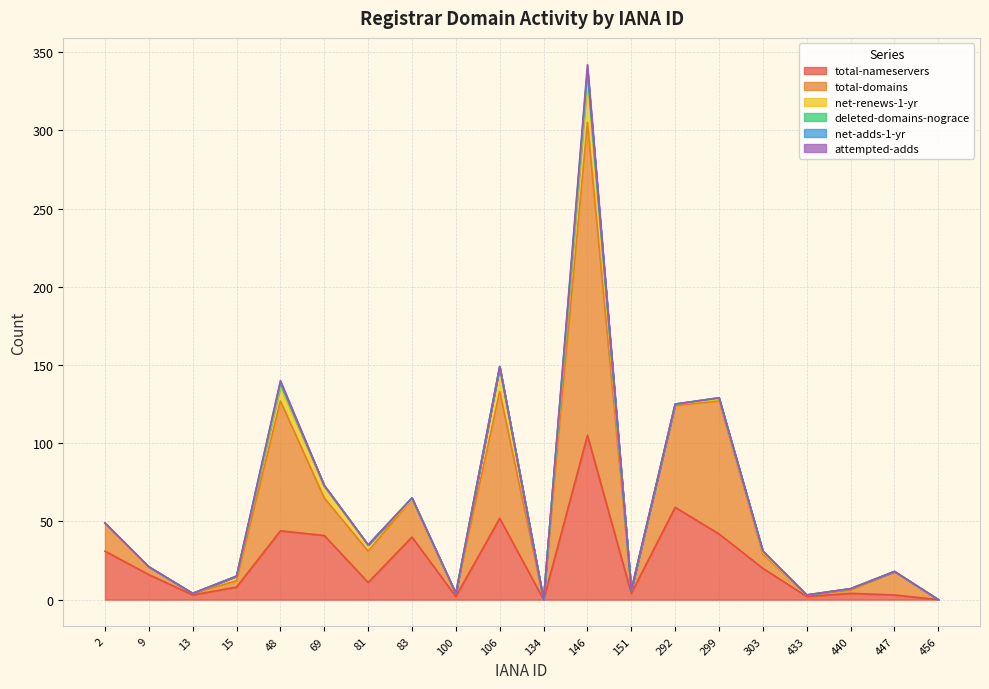

How many positive values does the attempted-adds series have?

2